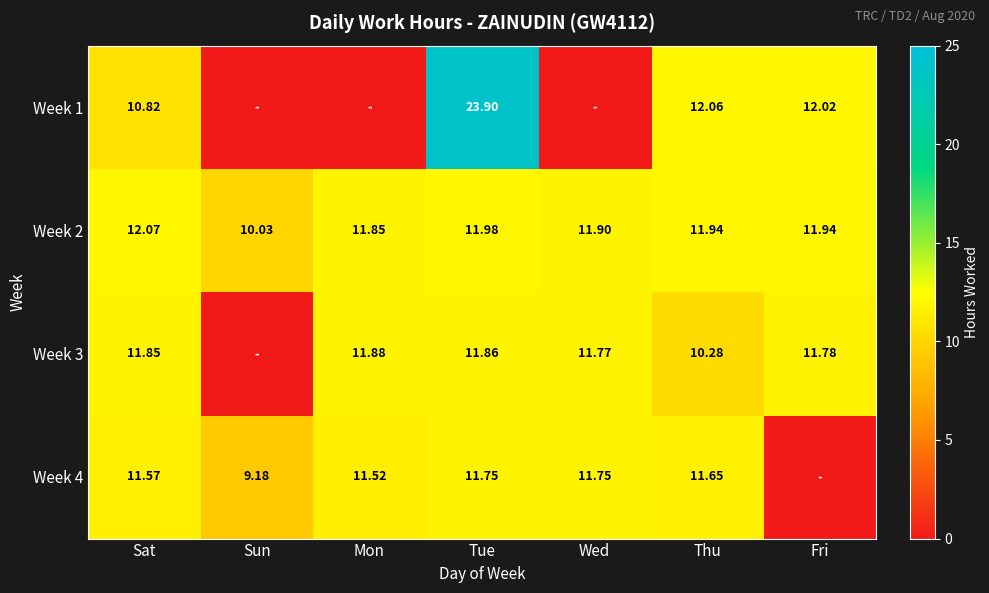

Is the value of Week 1 at Thu greater than the value of Week 2 at Mon?

Yes